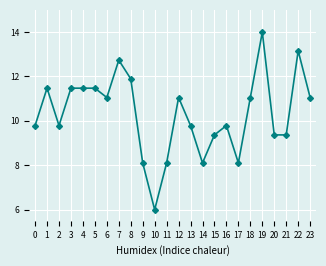

True or false: the data shows 7.0 at 3.

False